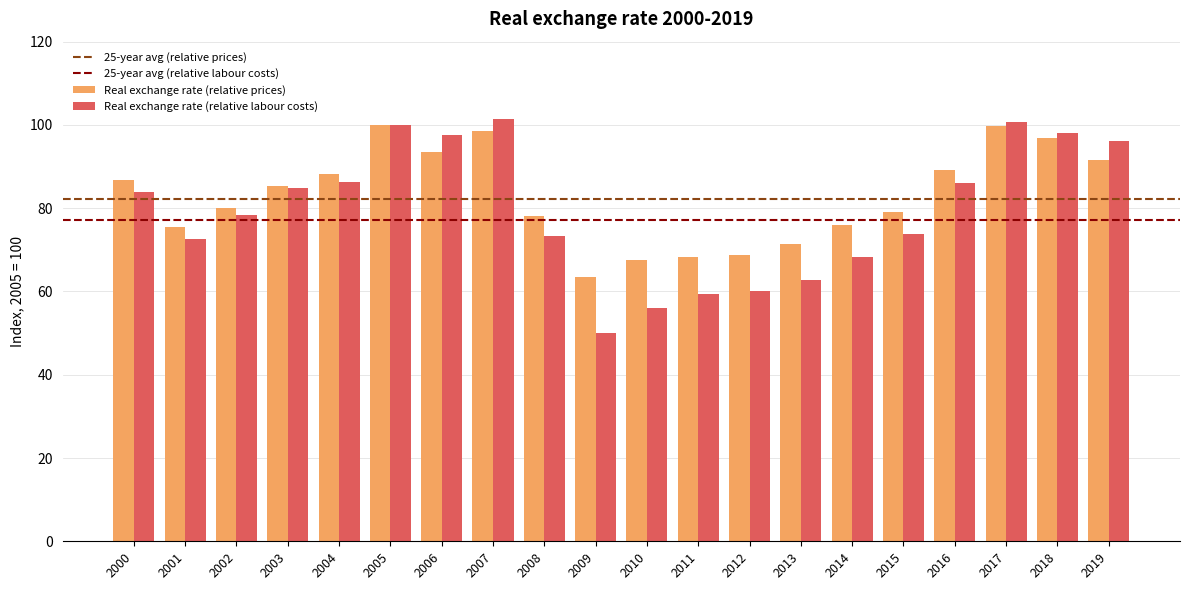

Rank the series by their maximum value, from highest to lowest.

Real exchange rate (relative labour costs), Real exchange rate (relative prices)